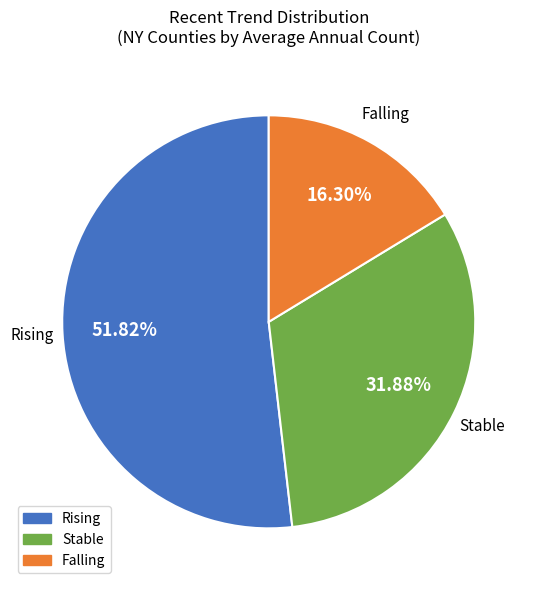

How many segments does this pie chart have?

3